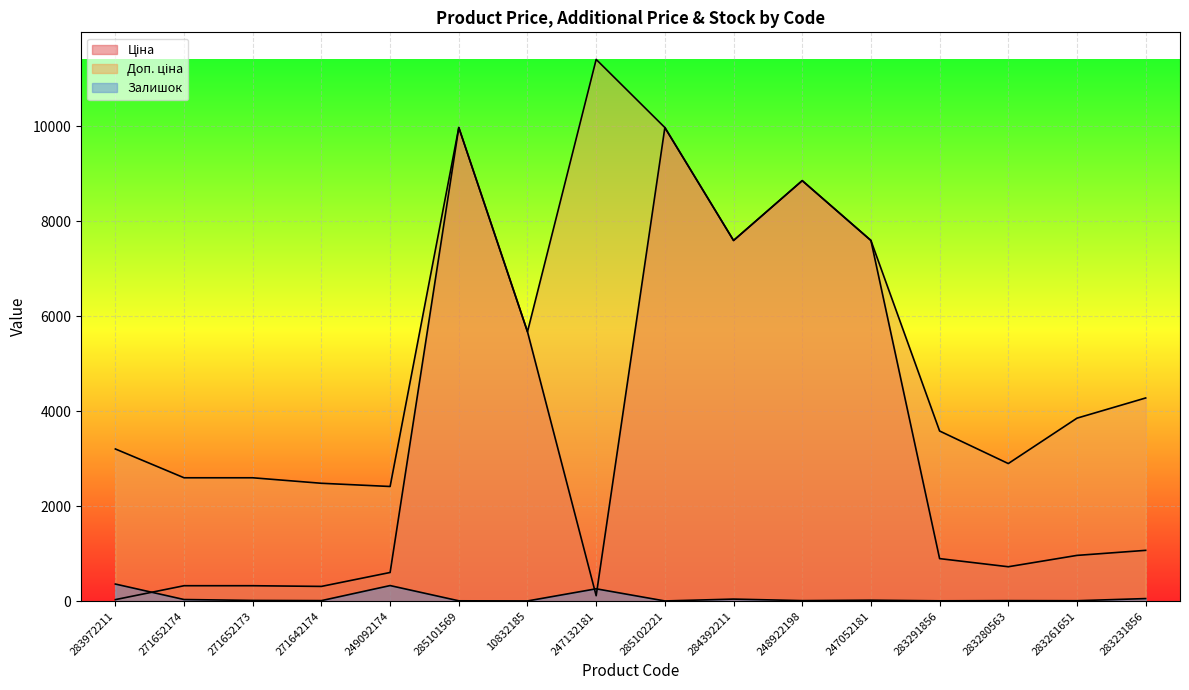

True or false: Залишок and Доп. ціна intersect in this chart.

False